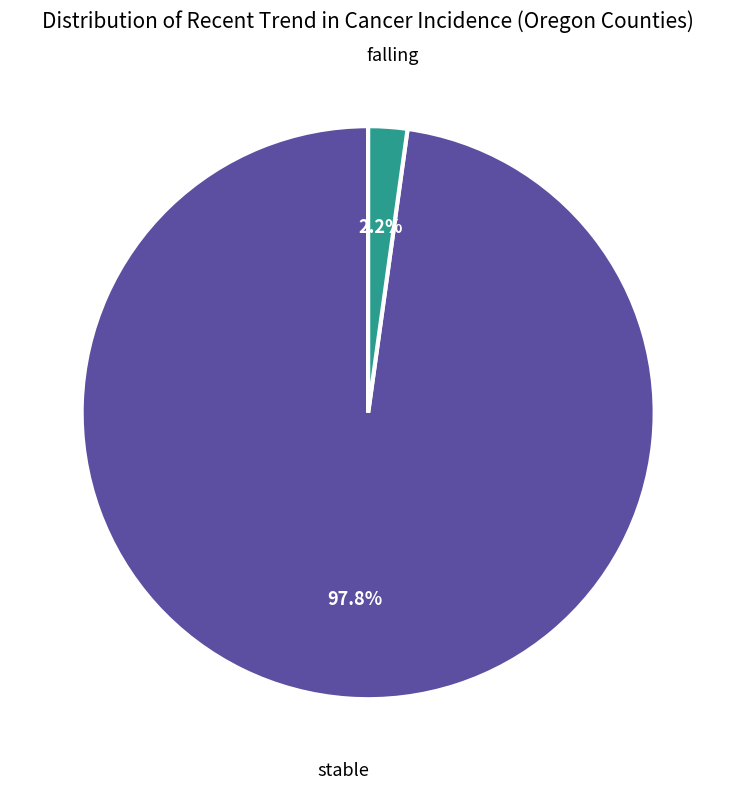

How many segments does this pie chart have?

2